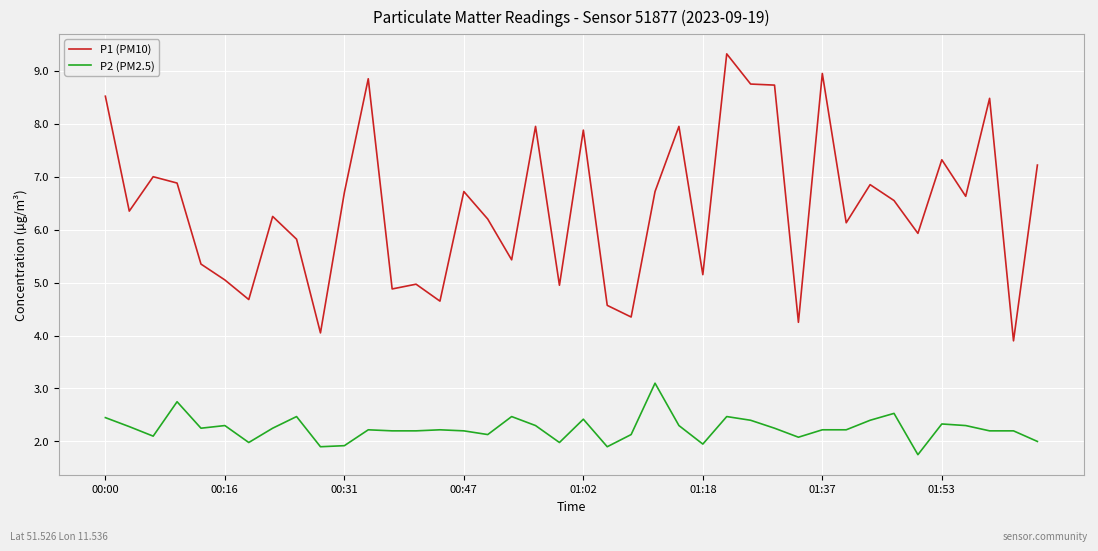

True or false: P1 (PM10) and P2 (PM2.5) intersect in this chart.

False